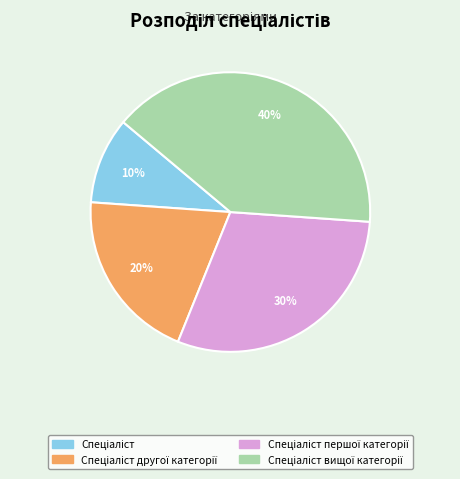

To the nearest percent, what is the difference between the largest and smallest slice percentages?

30%